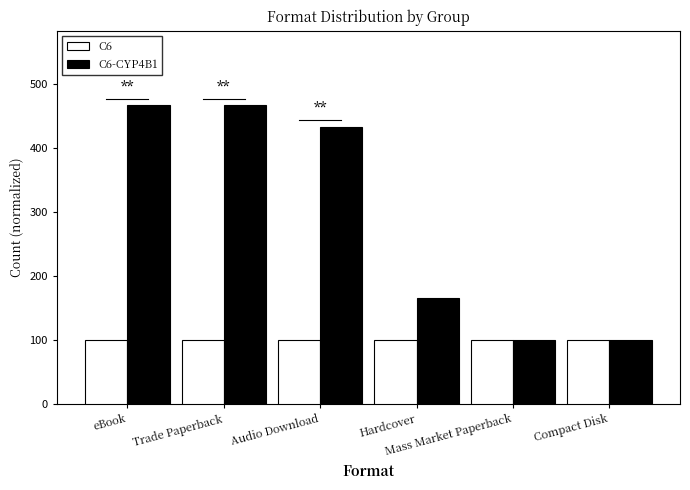

List the series in order of their overall mean, highest first.

C6-CYP4B1, C6